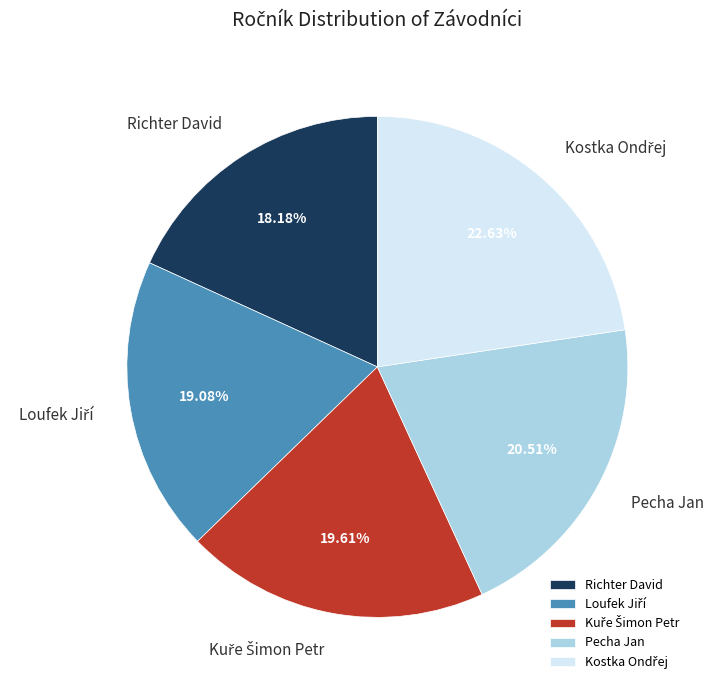

What is the smallest slice in the pie chart?

Richter David